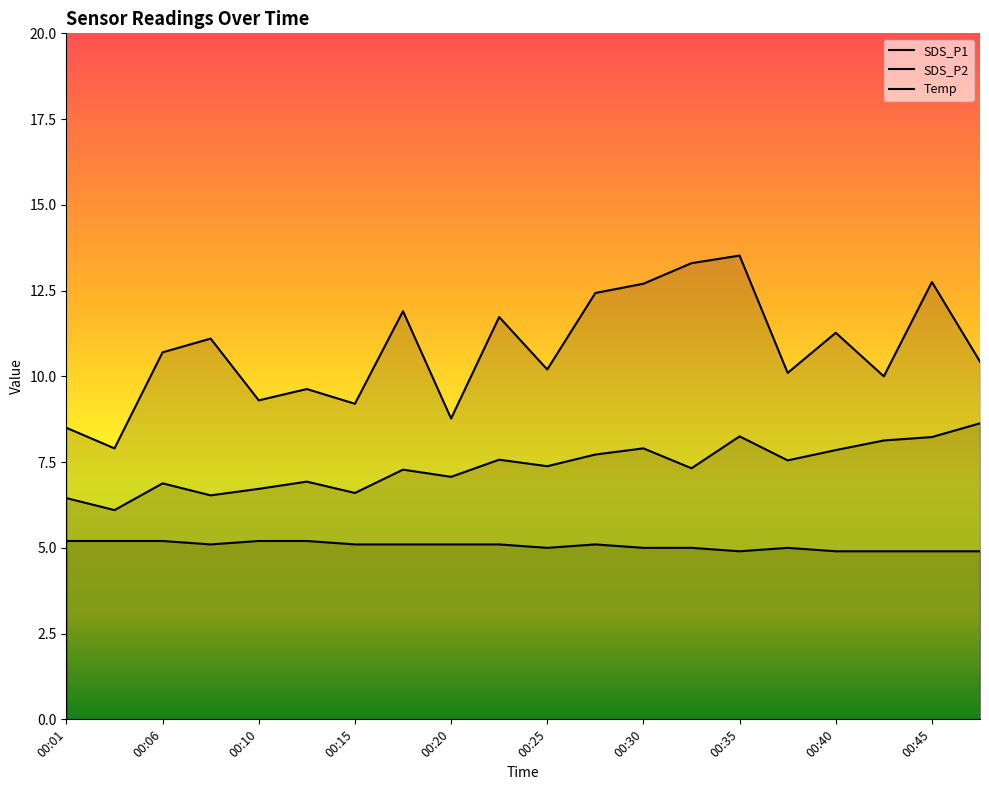

What are all the series names shown in the legend?

SDS_P1, SDS_P2, Temp